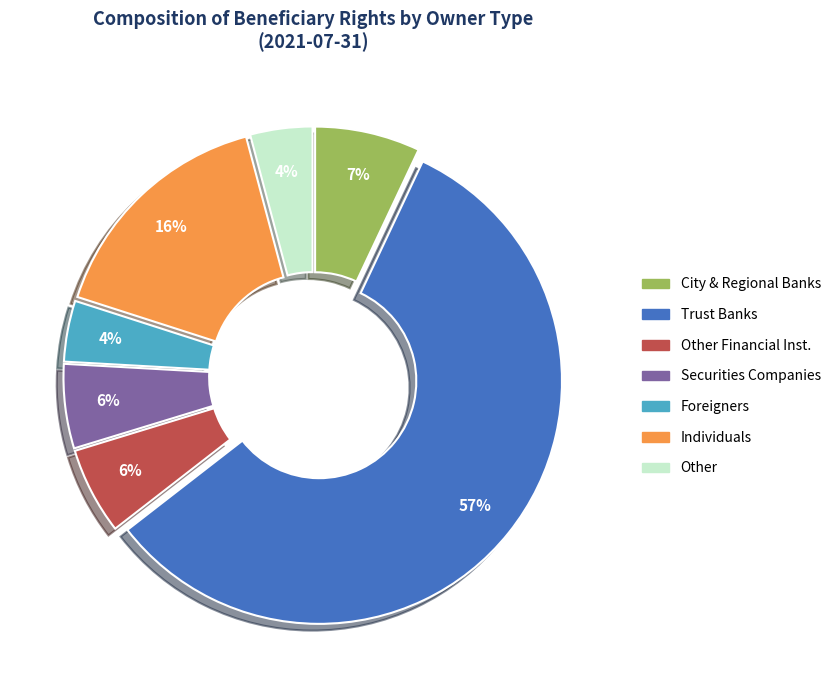

To the nearest percent, what is the average slice percentage?

14%